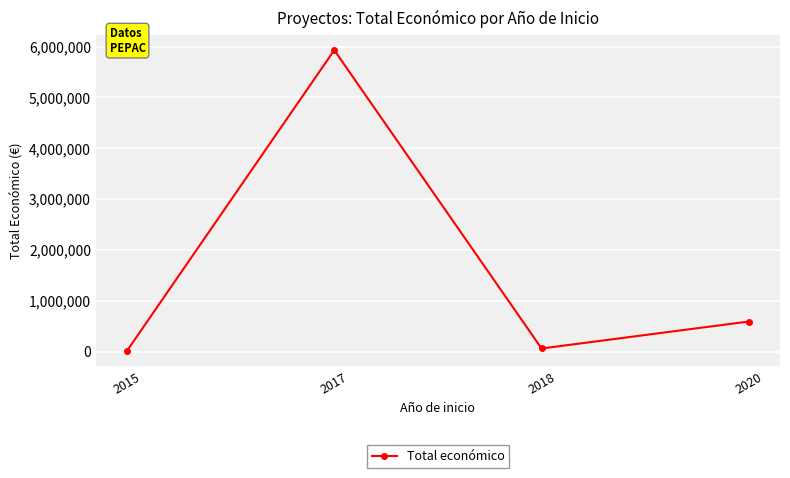

Is it true that the value at 2020 is 273774?

False